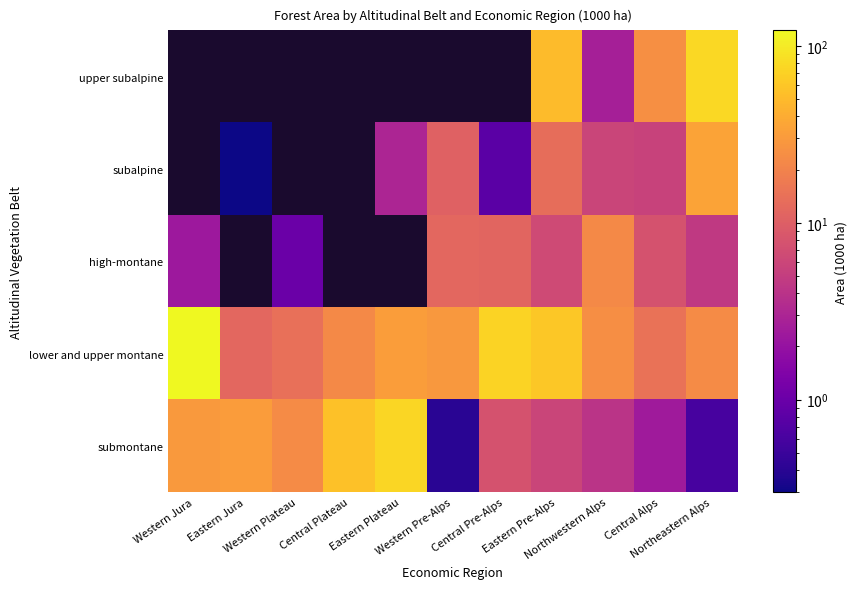

How many data points does each series have?

11